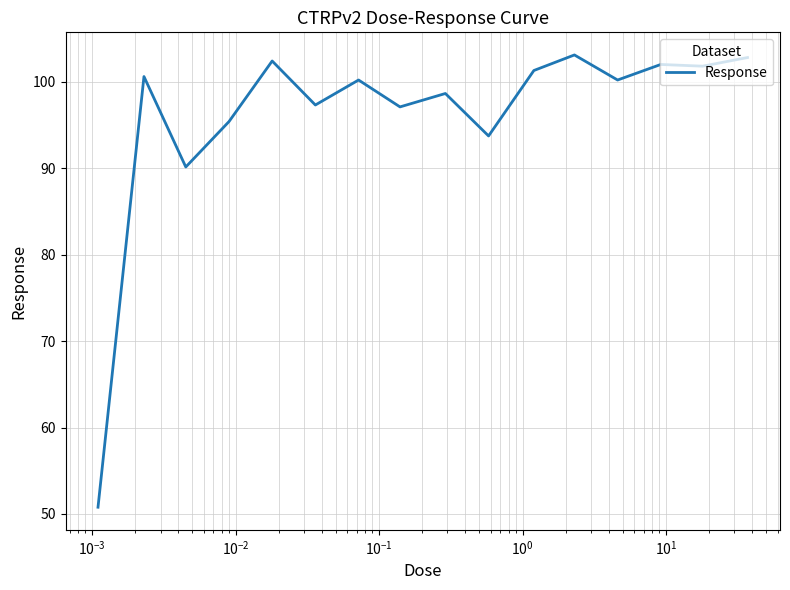

True or false: there are more than 0 points higher than both neighbors.

True